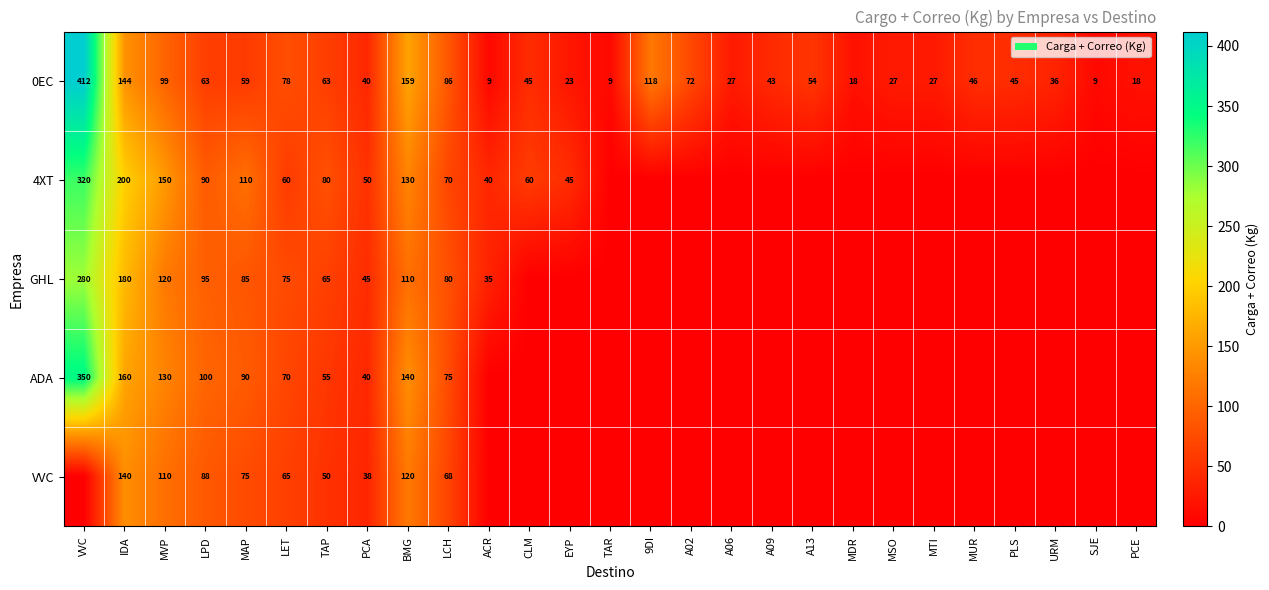

What is the total value across all series at MVP?

609